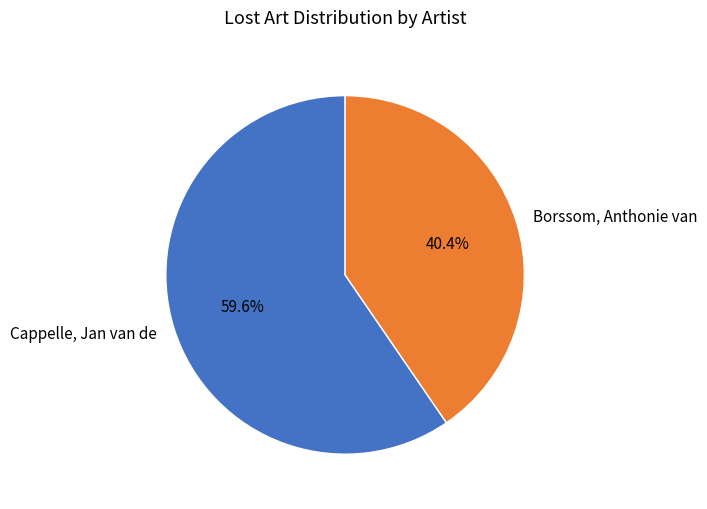

How much of the chart is everything except Cappelle, Jan van de?

40.4%